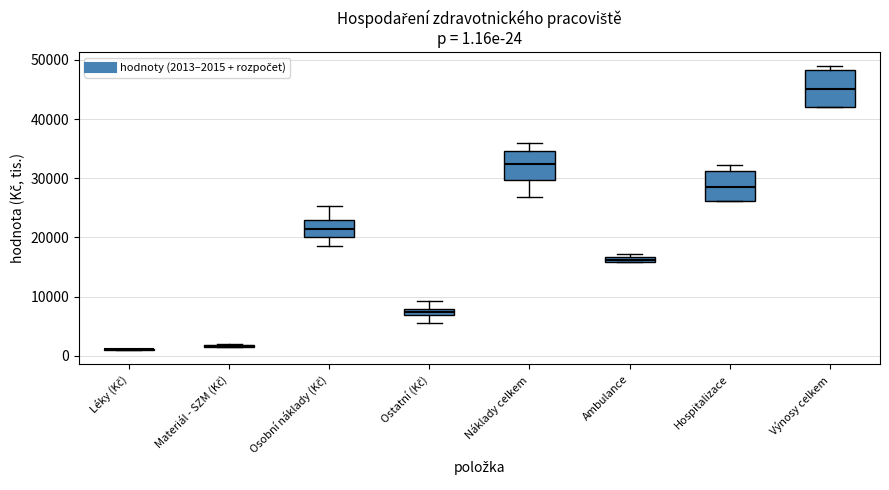

Comparing the boxes themselves (not the whiskers), which one is the tallest?

Výnosy celkem